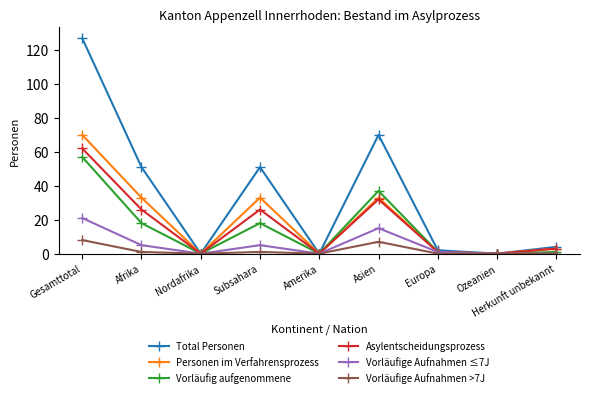

Is it true that Asylentscheidungsprozess equals 26 at Subsahara?

True